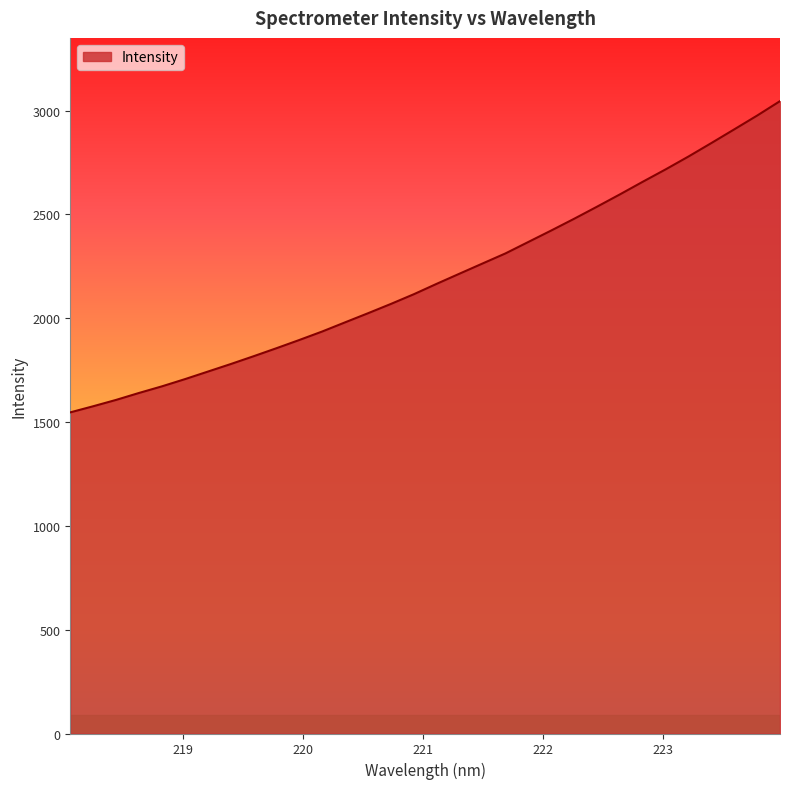

What is the greatest value displayed?

3045.7